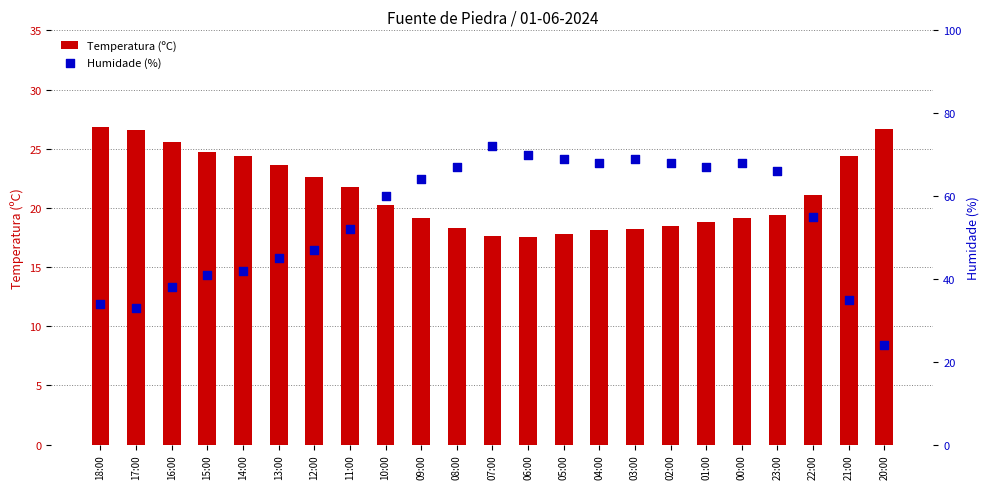

Is the value of Humidade (%) at 22:00 greater than the value of Temperatura (ºC) at 08:00?

Yes